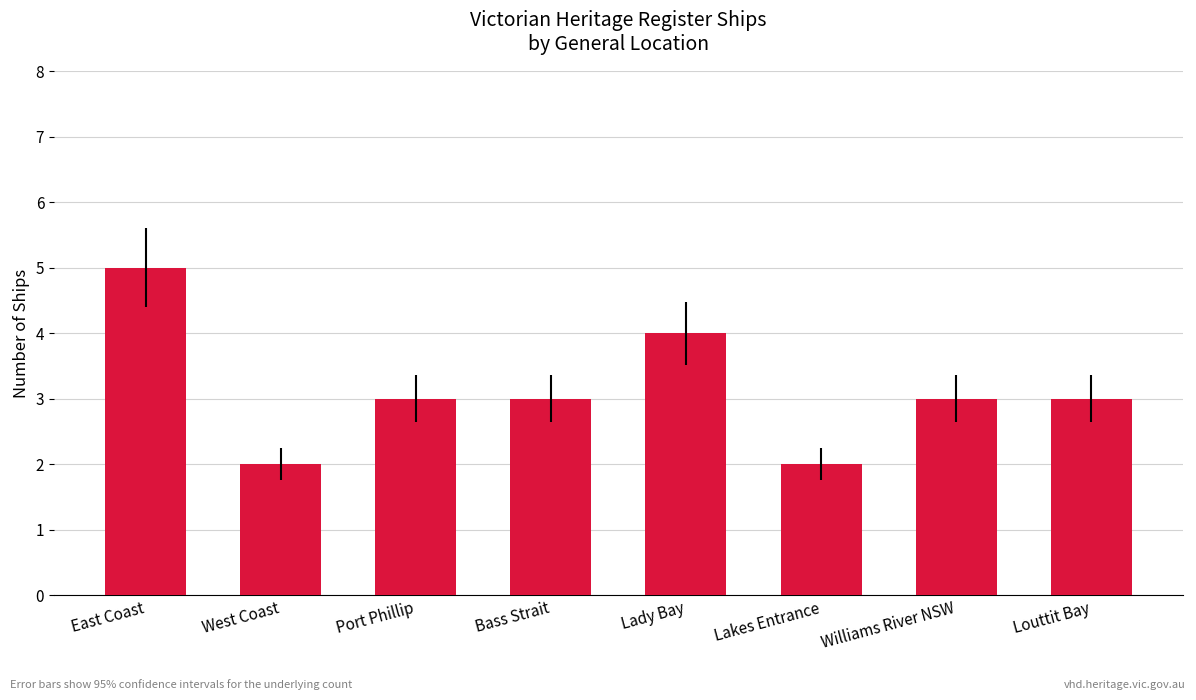

What is the difference between the maximum and minimum values?

3